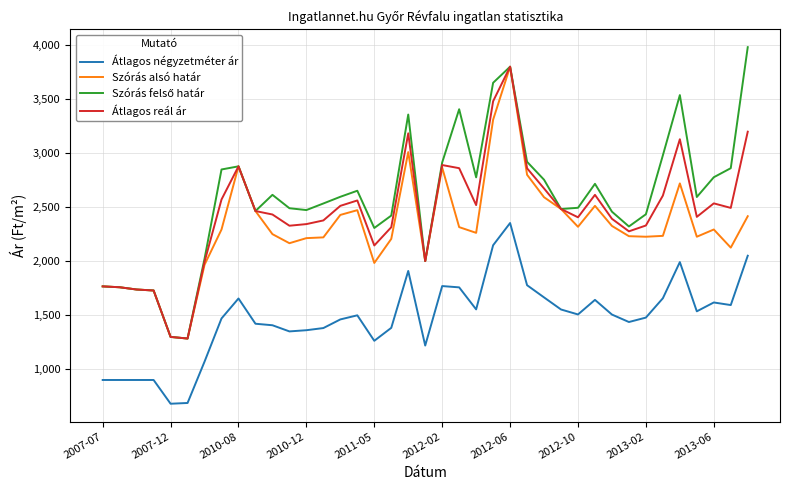

True or false: Átlagos négyzetméter ár and Átlagos reál ár cross at least once.

False